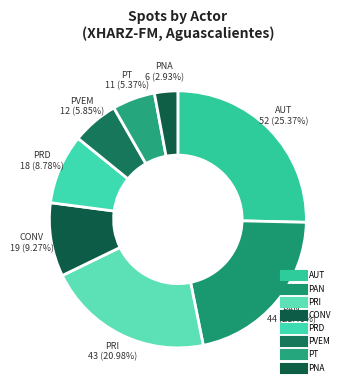

How many slices are in this pie chart?

8